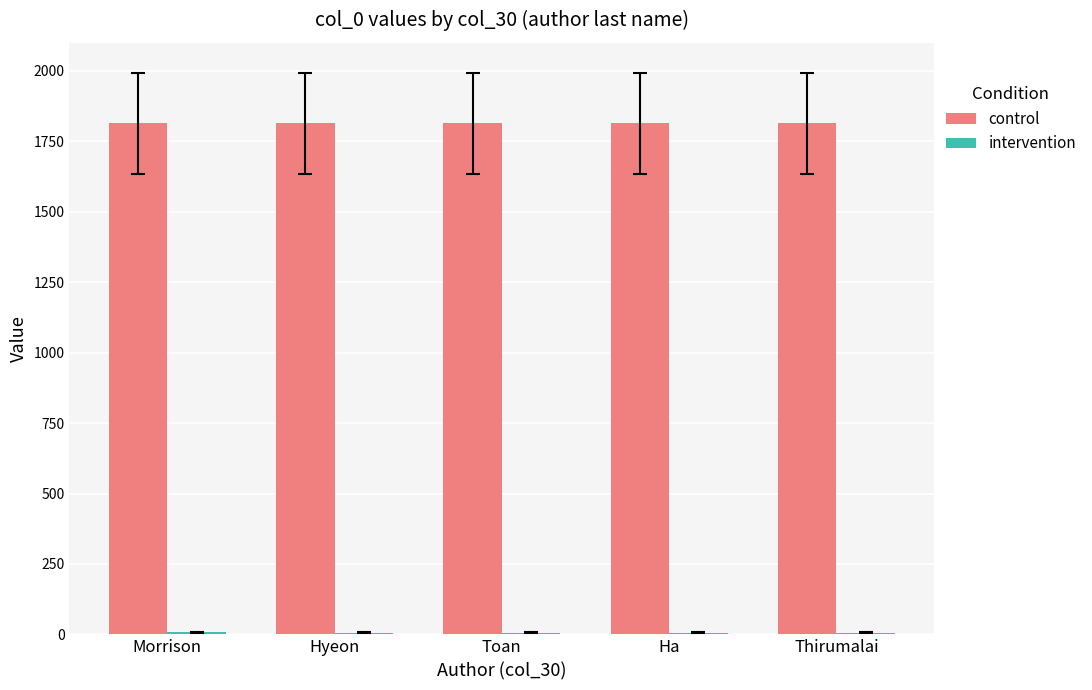

What is the greatest value displayed?

1814